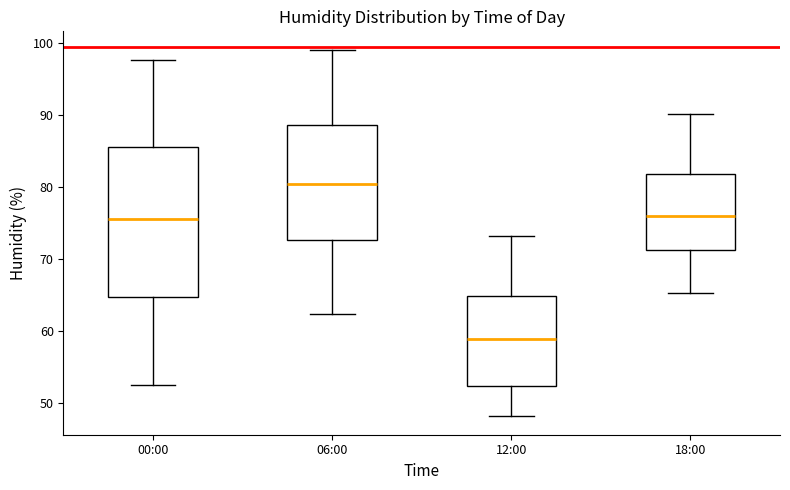

Where is the upper edge of the box for 00:00 on the y-axis? The values are not printed on the chart, so give them approximately, as read against the axis.

86